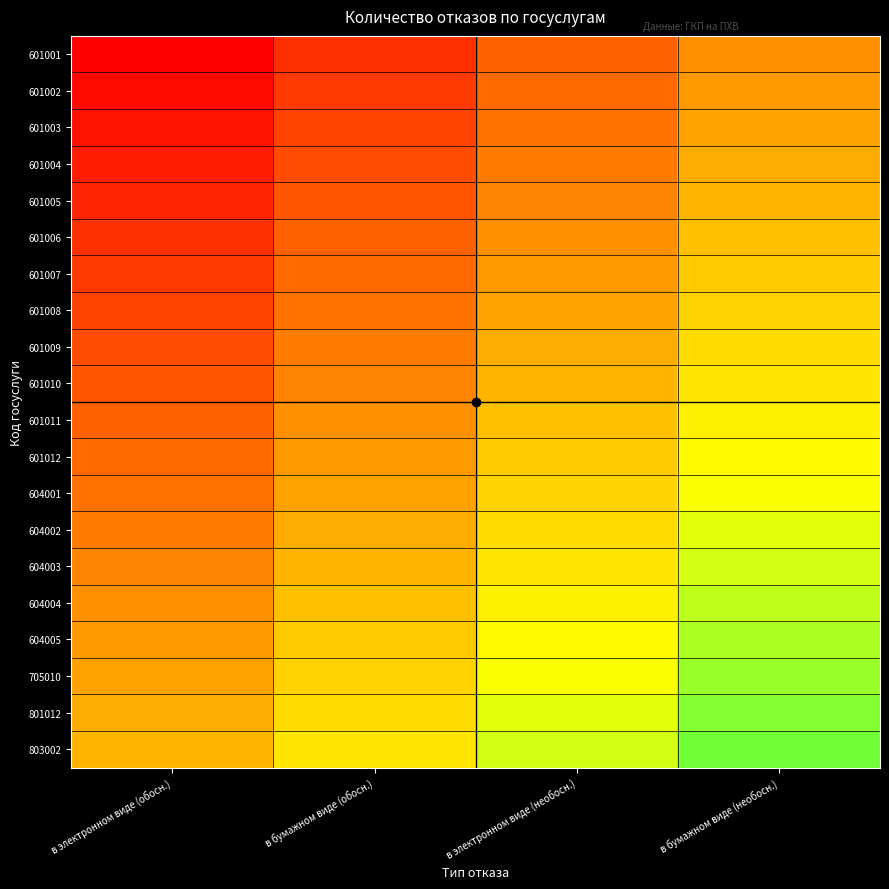

Between в электронном виде (необосн.) and в электронном виде (обосн.), which is larger?

в электронном виде (необосн.)